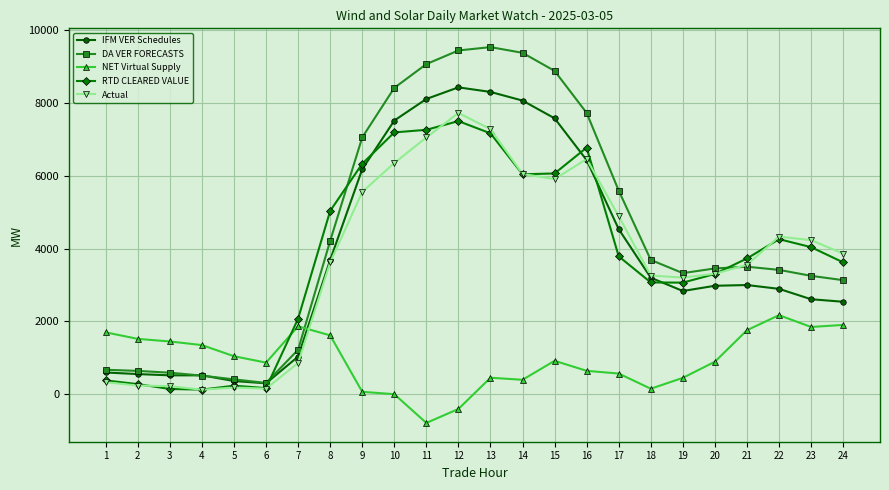

What is the difference between the second highest and minimum values in the IFM VER Schedules series?

8013.9